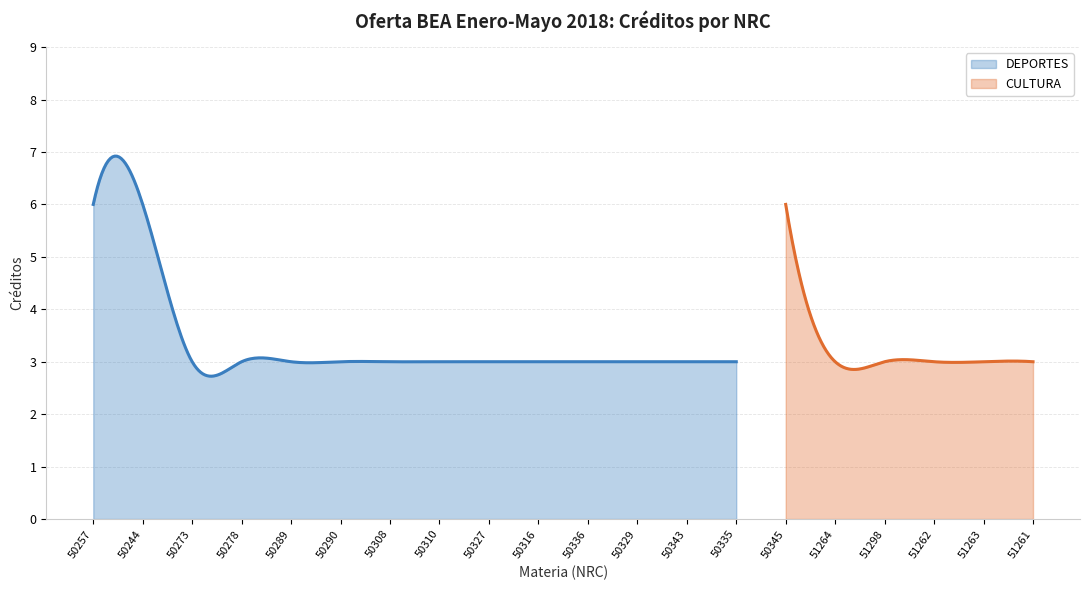

True or false: the data has more than 1 interior local peaks.

False